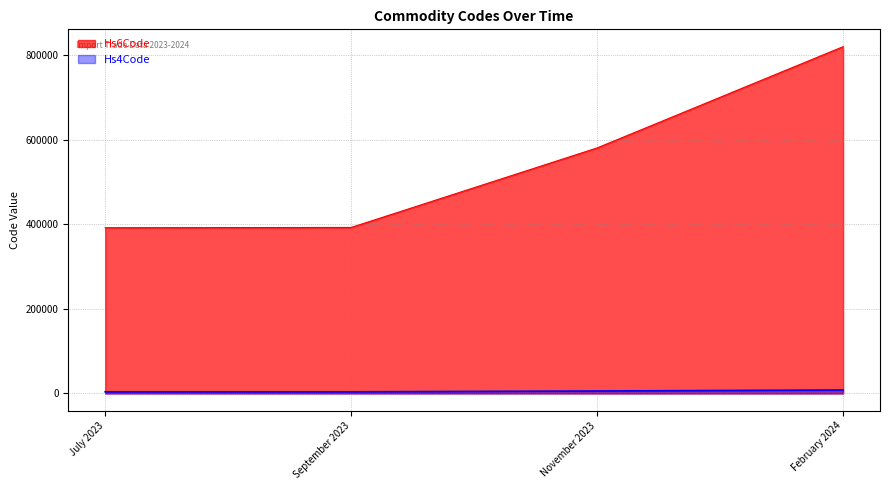

What is the maximum value for Hs6Code?

820320